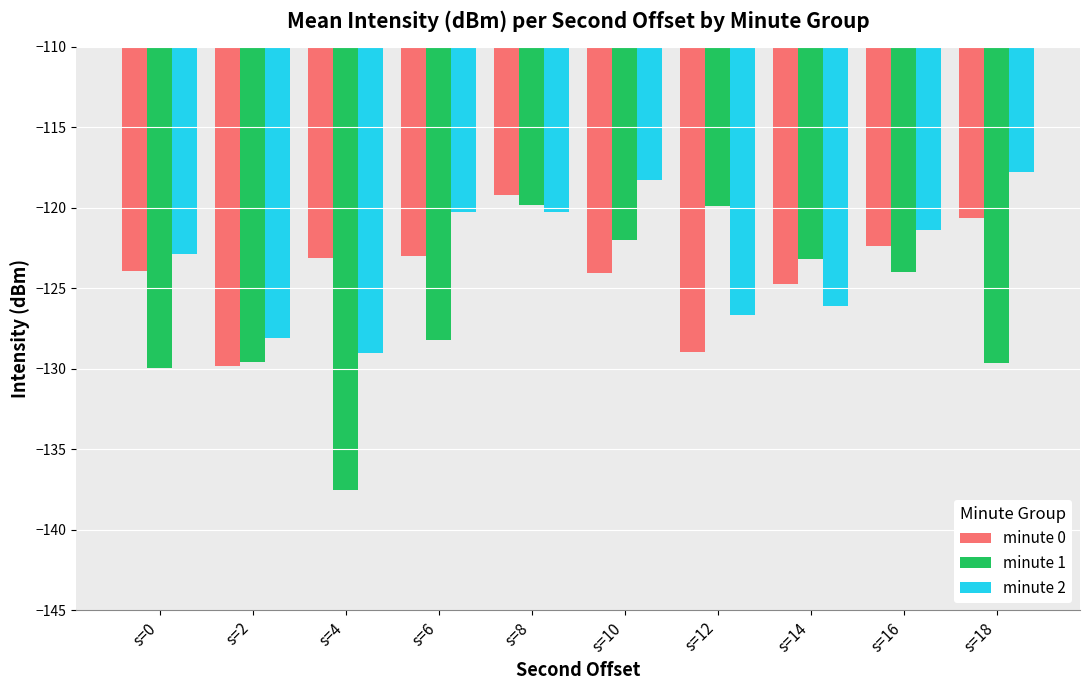

What is the spread (max minus min) of values at s=18?

11.8